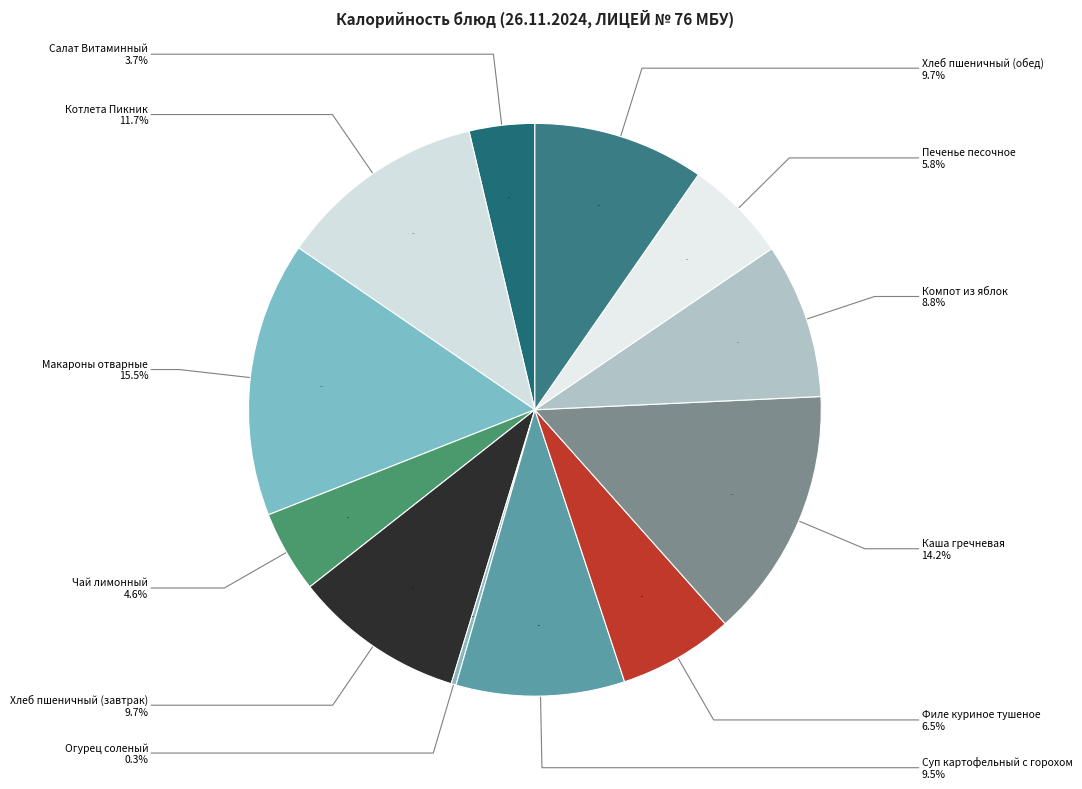

The Чай лимонный slice represents 5% of the pie. True or false?

True